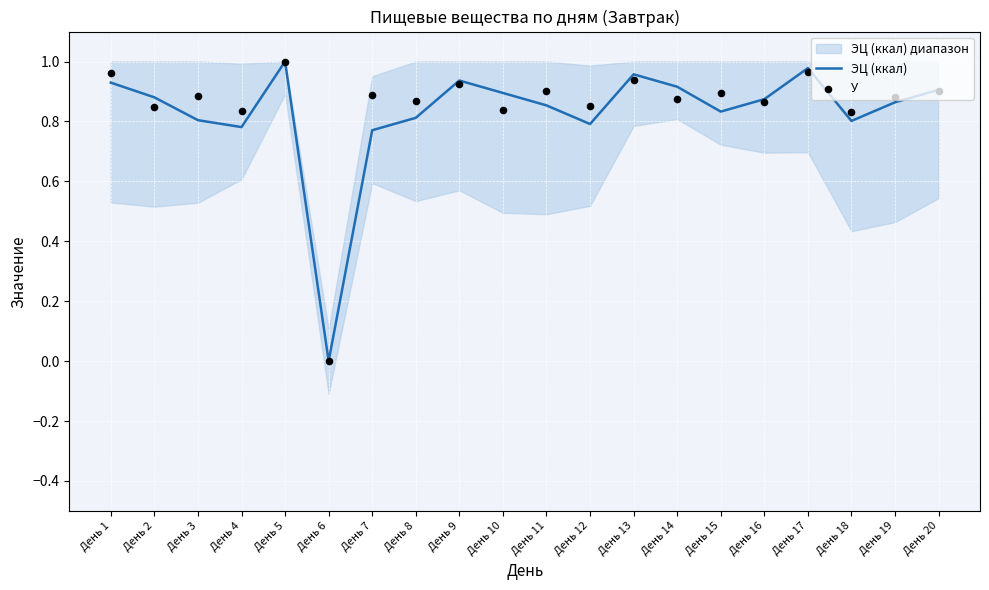

Which series contains the highest Y value?

ЭЦ (ккал)